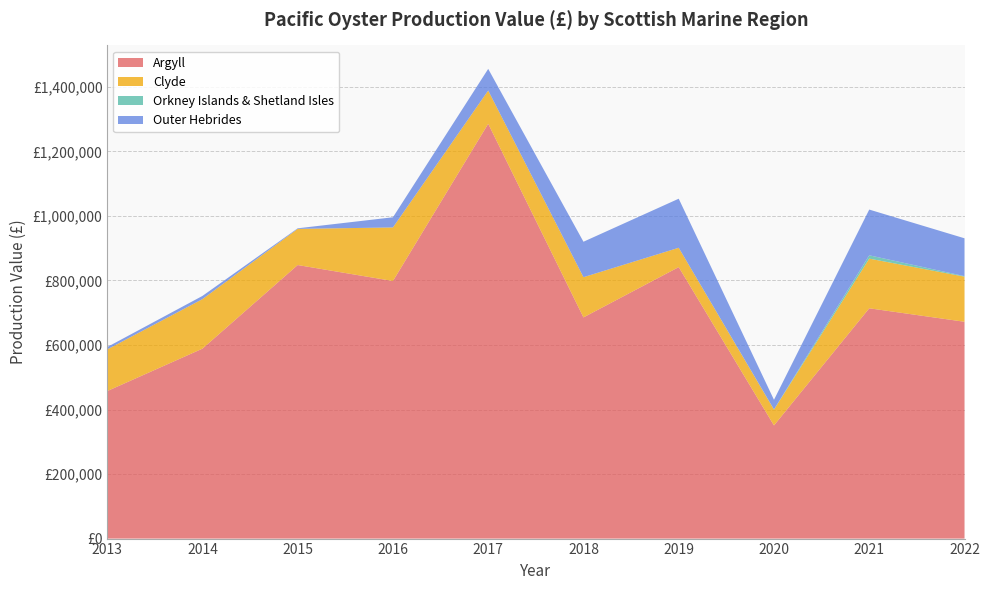

Reading left to right, extract all data points from this chart.

Argyll: 2013=457080	2014=588620	2015=847800	2016=798300	2017=1285650	2018=685520	2019=841380	2020=350700	2021=713730	2022=671990
Clyde: 2013=129090	2014=153520	2015=112050	2016=166050	2017=103050	2018=124640	2019=59940	2020=49000	2021=153920	2022=139810
Orkney Islands & Shetland Isles: 2013=0	2014=0	2015=0	2016=0	2017=0	2018=0	2019=0	2020=700	2021=10360	2022=1640
Outer Hebrides: 2013=7410	2014=9880	2015=1800	2016=31500	2017=67050	2018=109880	2019=152070	2020=29750	2021=141710	2022=117260